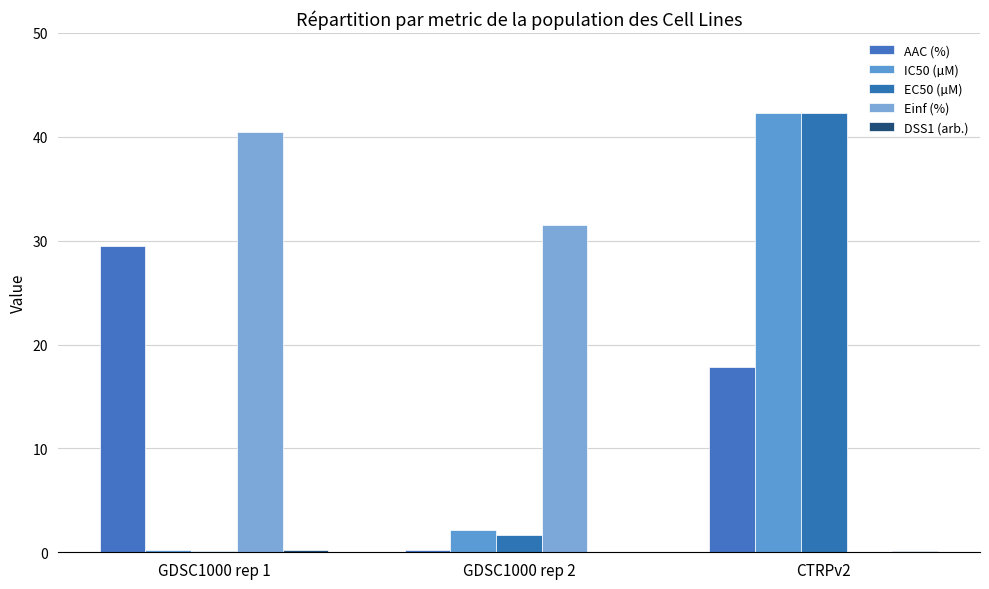

Which series has the largest range (max minus min)?

EC50 (µM)